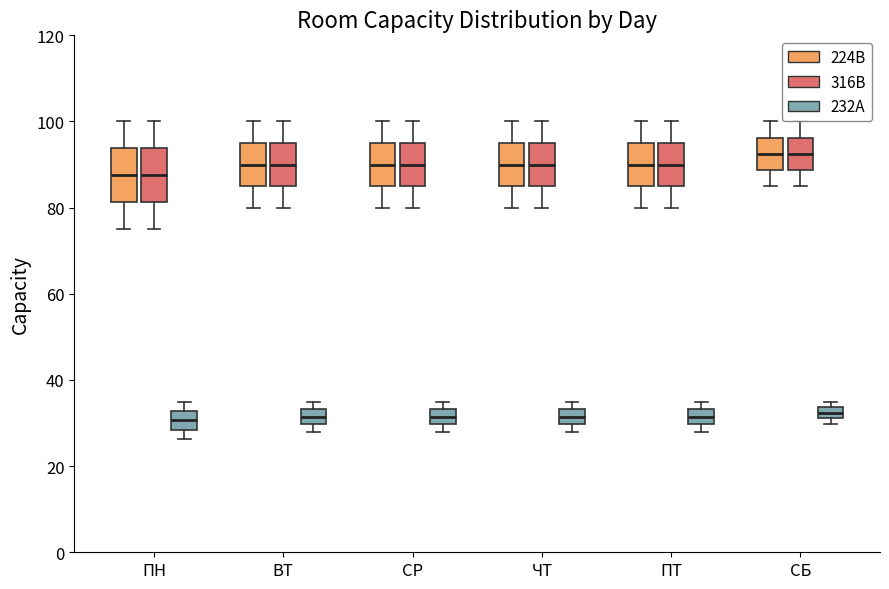

Where does the median line of the box for ВТ (232А) sit on the y-axis? The values are not printed on the chart, so give them approximately, as read against the axis.

32